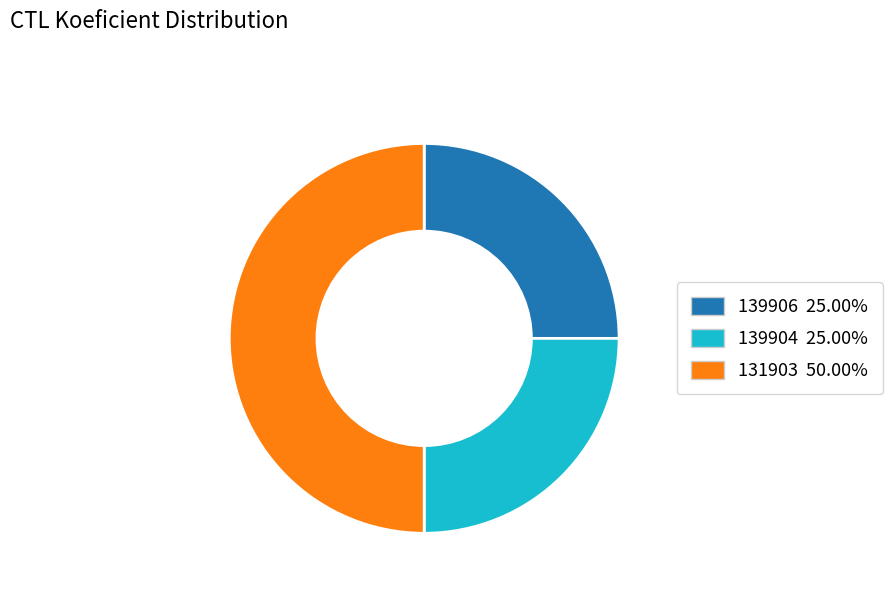

The 139906 slice represents 34% of the pie. True or false?

False